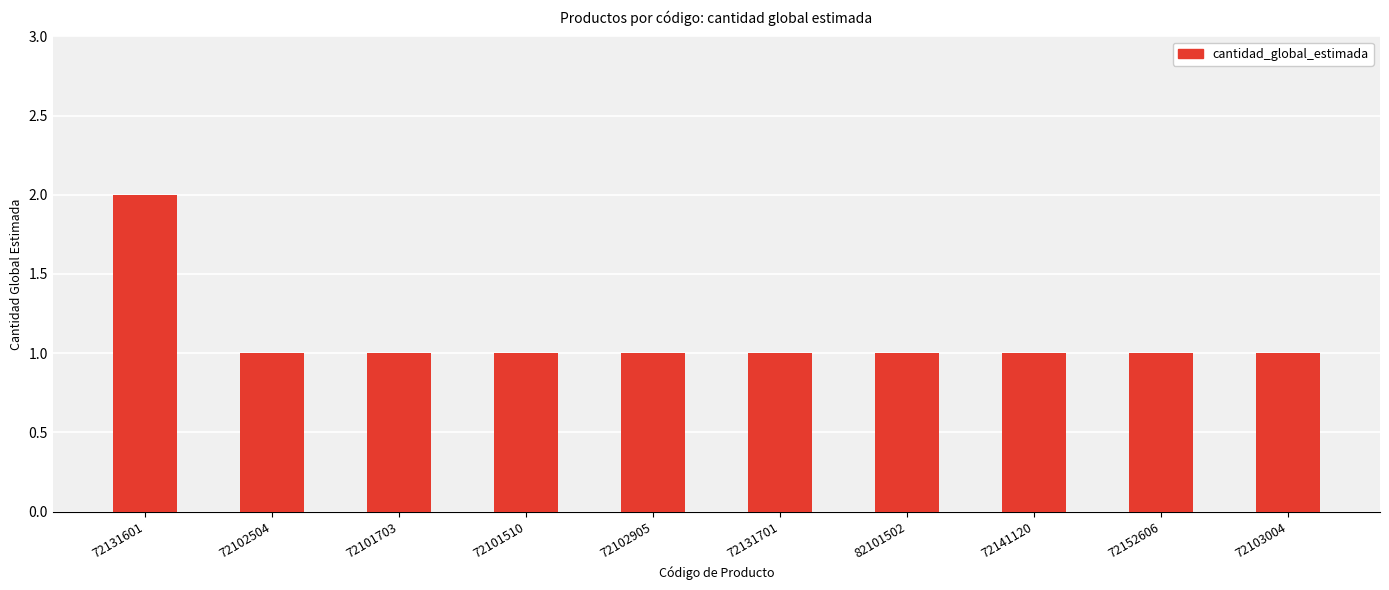

What is the value of the 8th bar from the left?

1